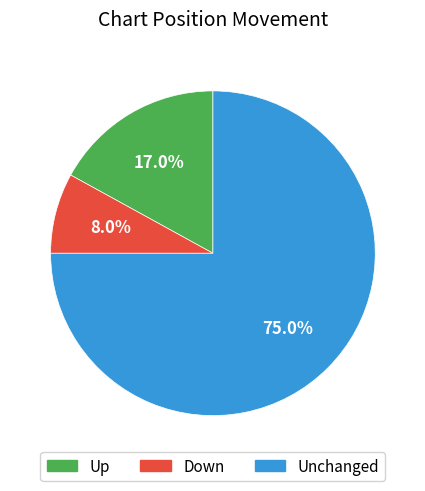

Is there a majority slice in this chart?

Yes